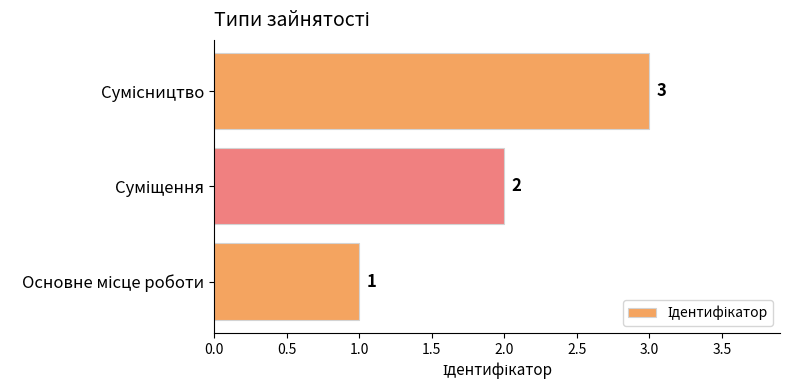

What is the maximum value shown in the chart?

3